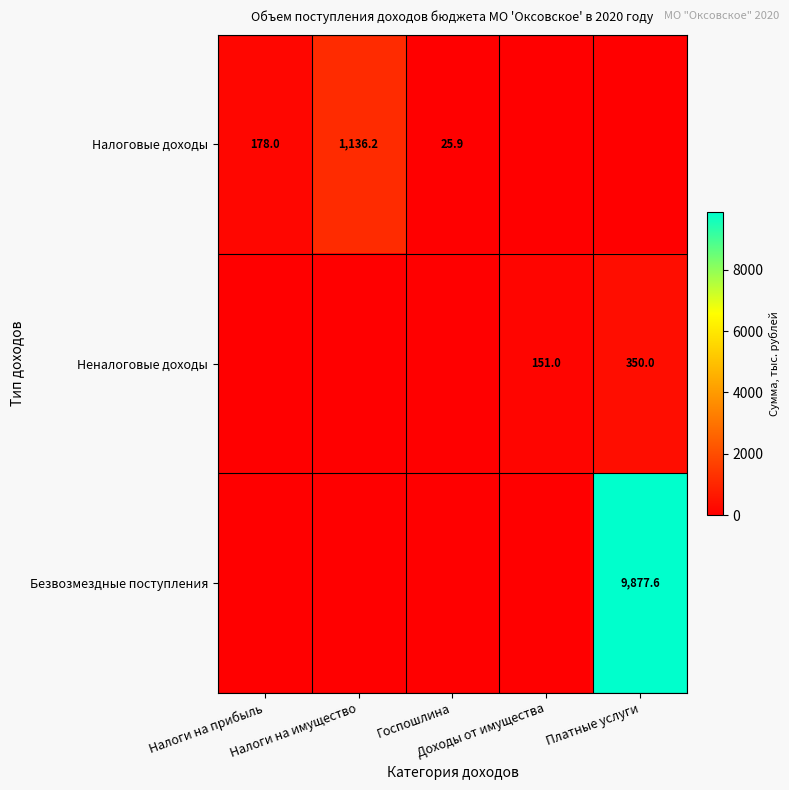

At which label does Налоговые доходы first exceed 25?

Налоги на прибыль